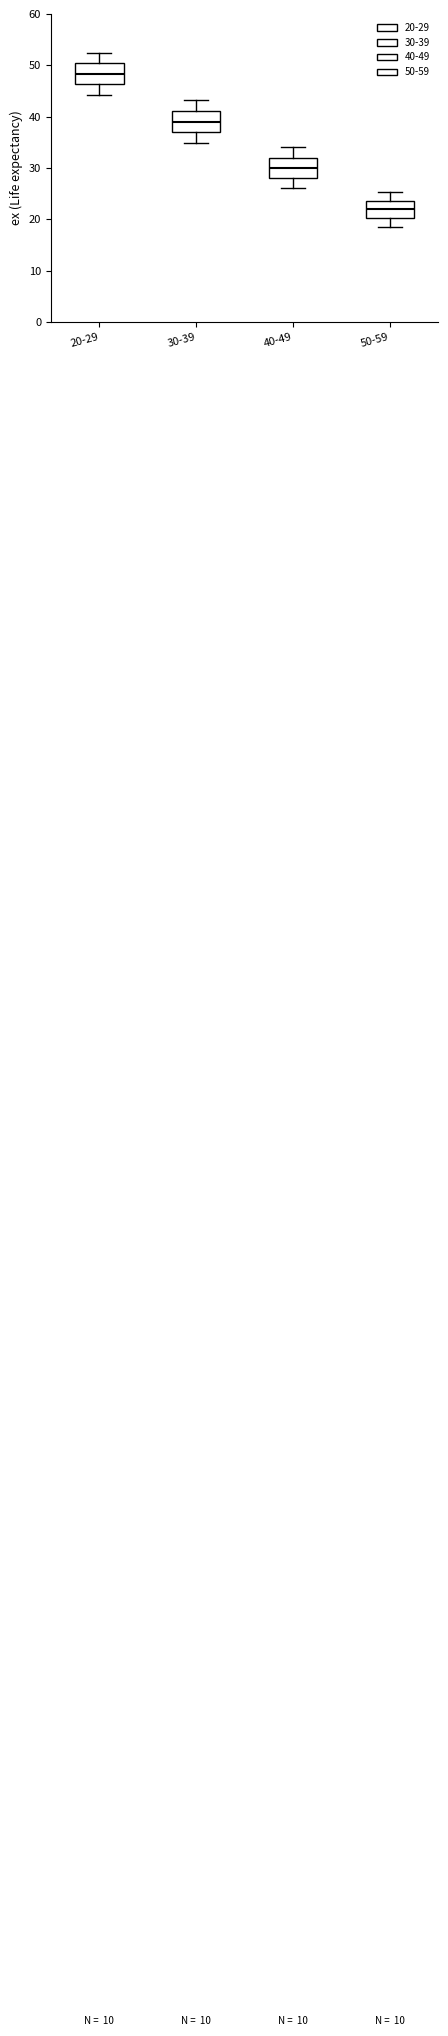

Where does the upper whisker of the box for 50-59 end on the y-axis? The values are not printed on the chart, so give them approximately, as read against the axis.

25